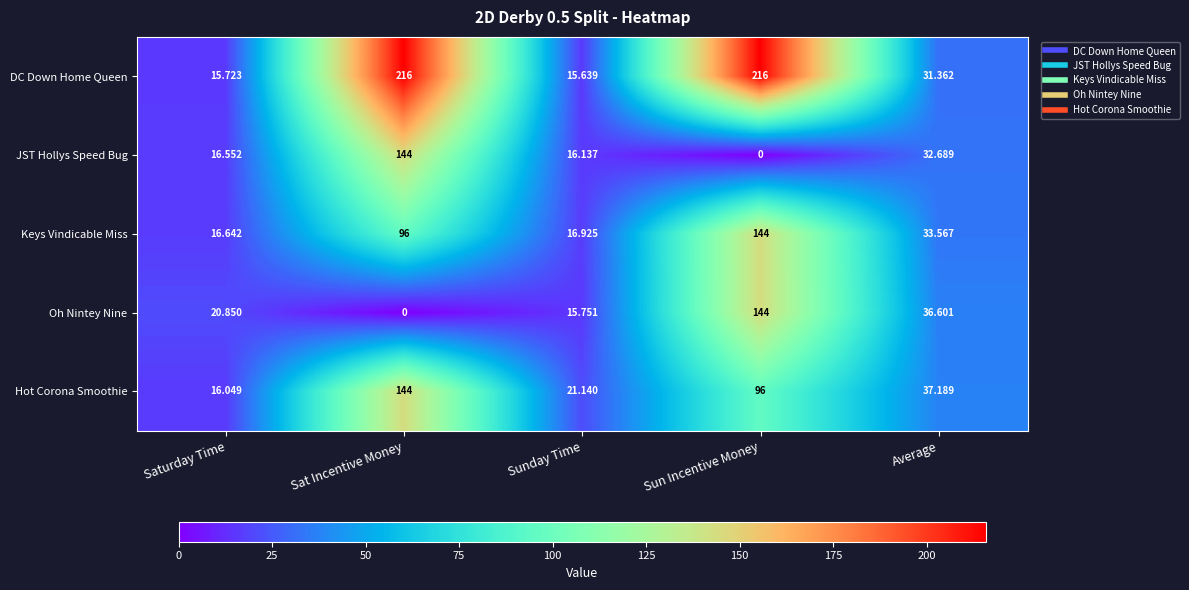

Where is Keys Vindicable Miss nearest to the value 80?

Sat Incentive Money